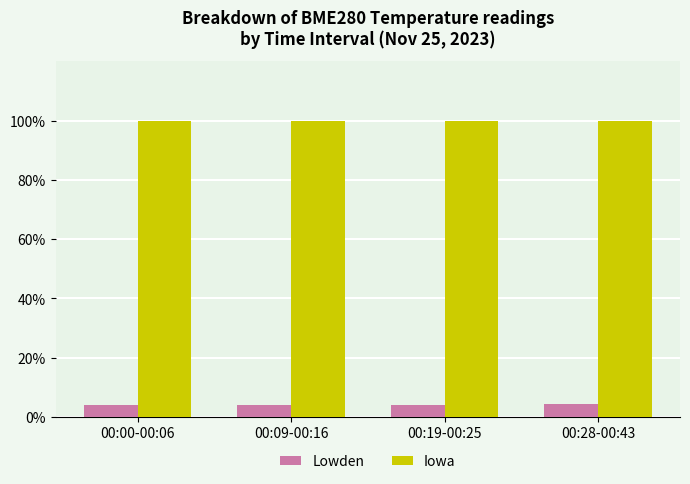

List the series in order of their peak value, highest first.

Iowa, Lowden